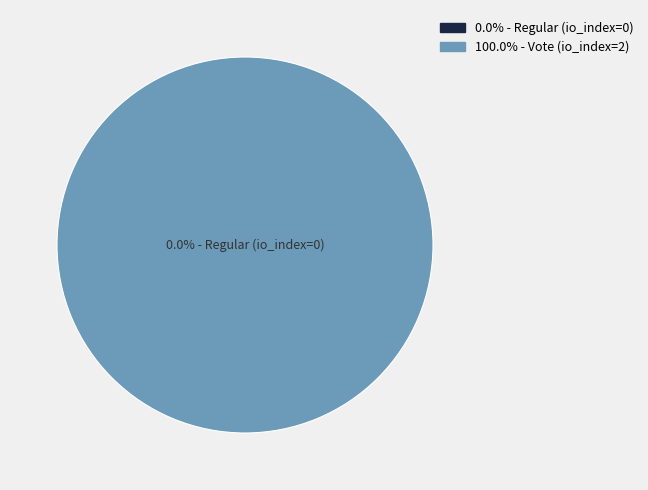

Does Regular (io_index=0) represent more than half of the total?

No